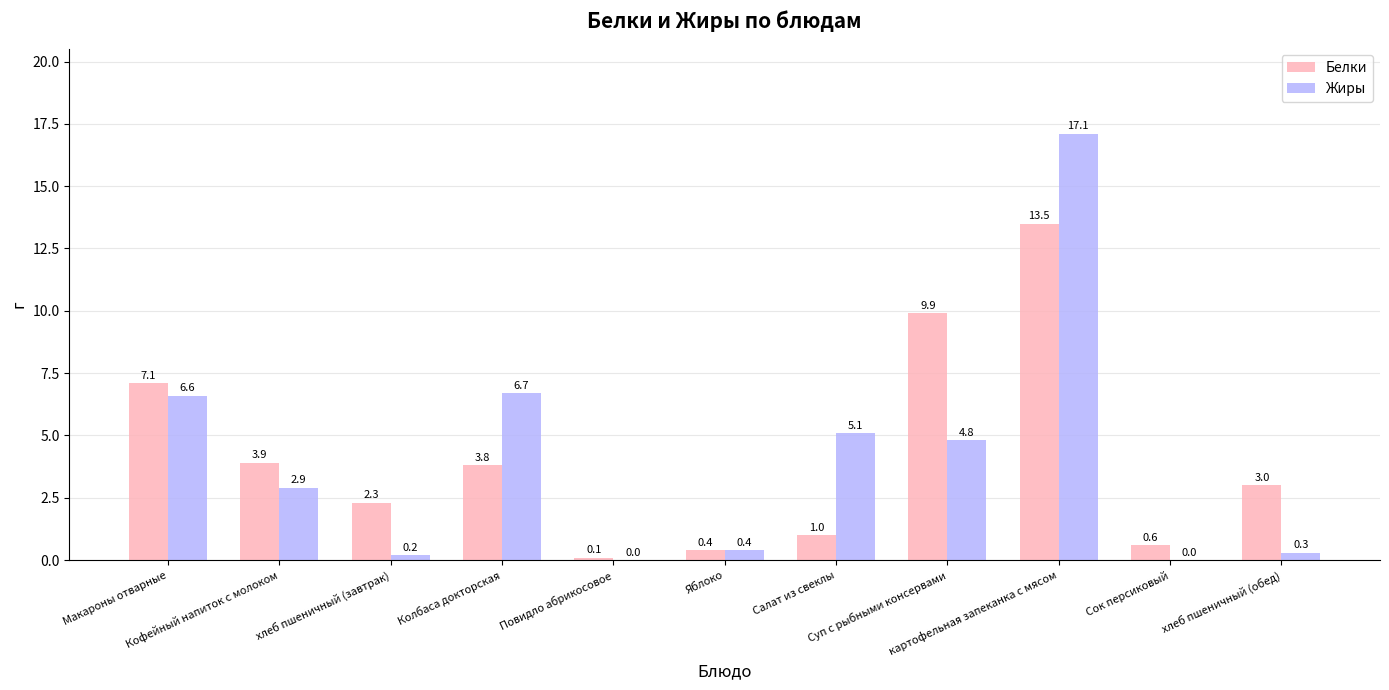

Which series has the largest total across all categories?

Белки